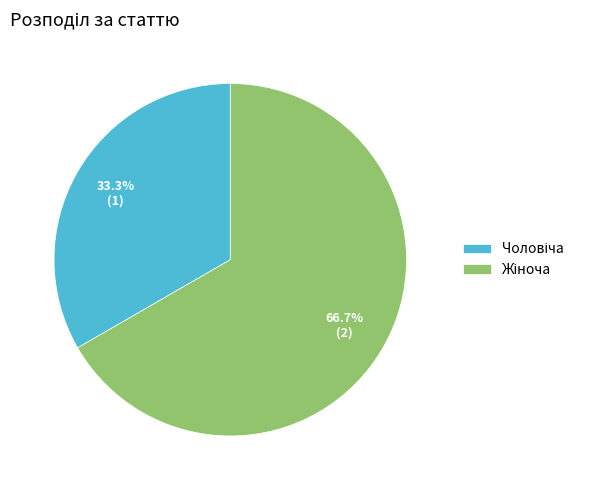

Does any single category account for the majority?

Yes